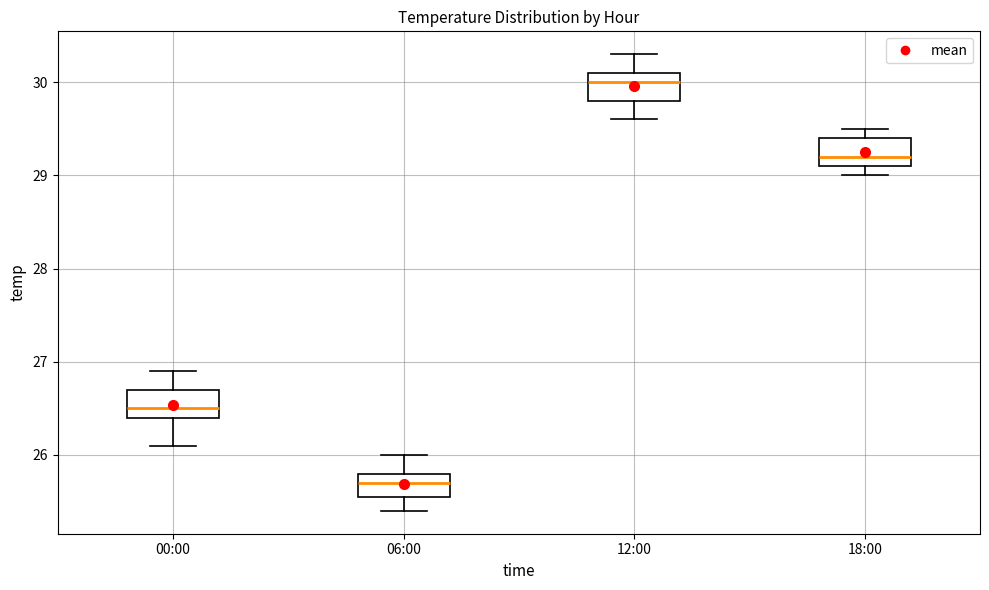

Reading left to right, transcribe this box plot: for each box, give where its median line is, the range the box spans, and where its two whiskers end, as read against the y-axis. The values are not printed on the chart, so give them approximately, as read against the axis.

00:00: median 26.5, box 26.4 to 26.7, whiskers 26.1 to 26.9
06:00: median 25.7, box 25.6 to 25.8, whiskers 25.4 to 26.0
12:00: median 30.0, box 29.8 to 30.1, whiskers 29.6 to 30.3
18:00: median 29.2, box 29.1 to 29.4, whiskers 29.0 to 29.5